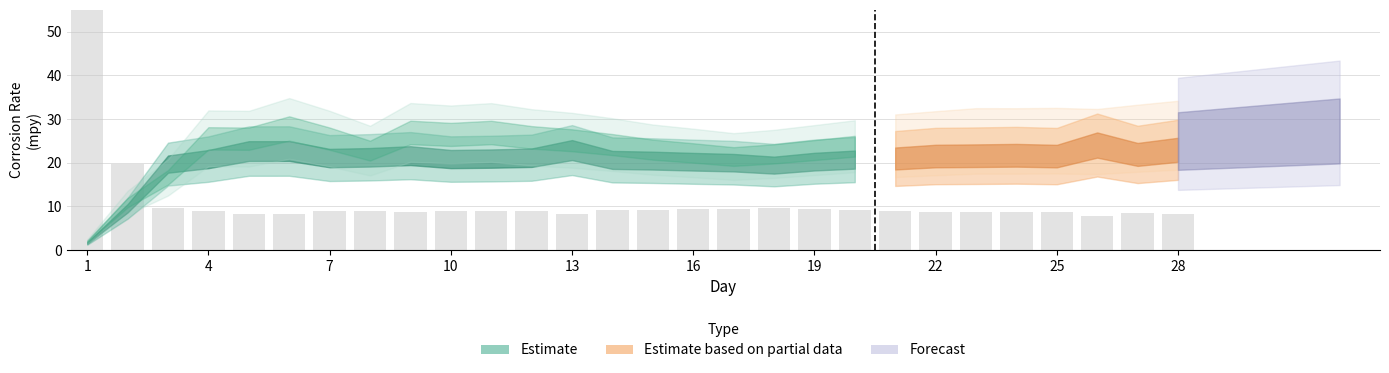

What is the value of the 6th bar from the left?

8.3